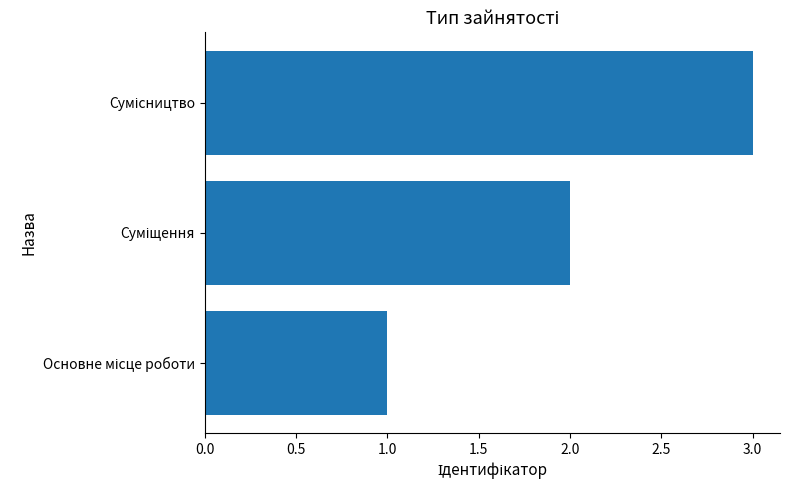

How many categories are shown in the chart?

3